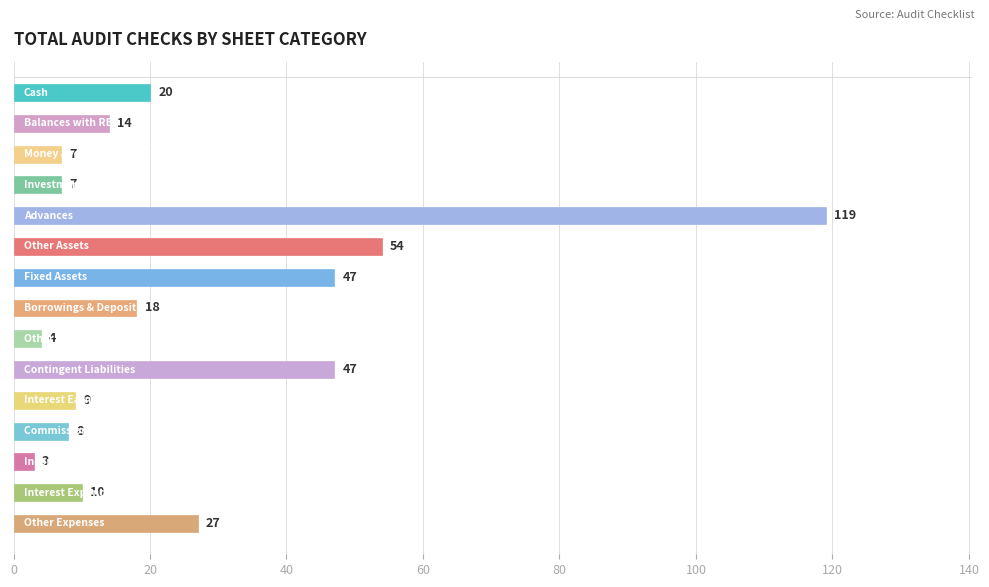

What is the value of the 5th bar from the top?

119